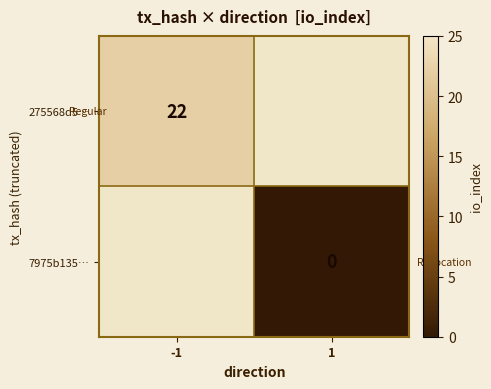

Is it true that 275568d5… equals 9 at -1?

False